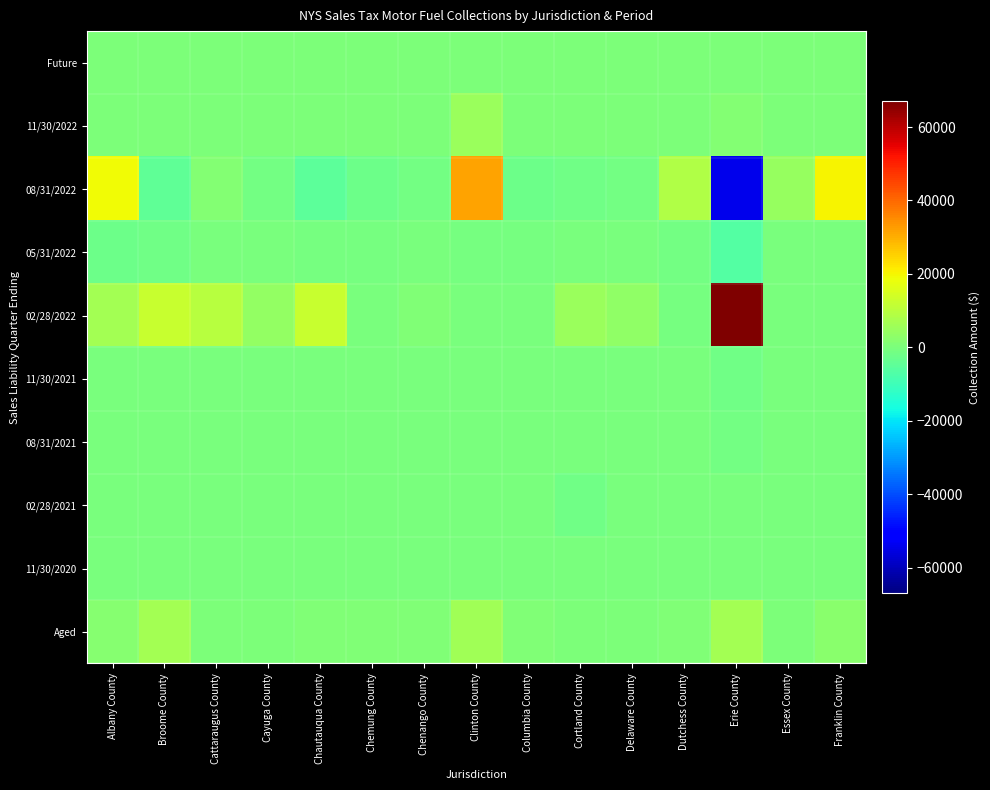

At which category is the sum across all series the highest?

Clinton County